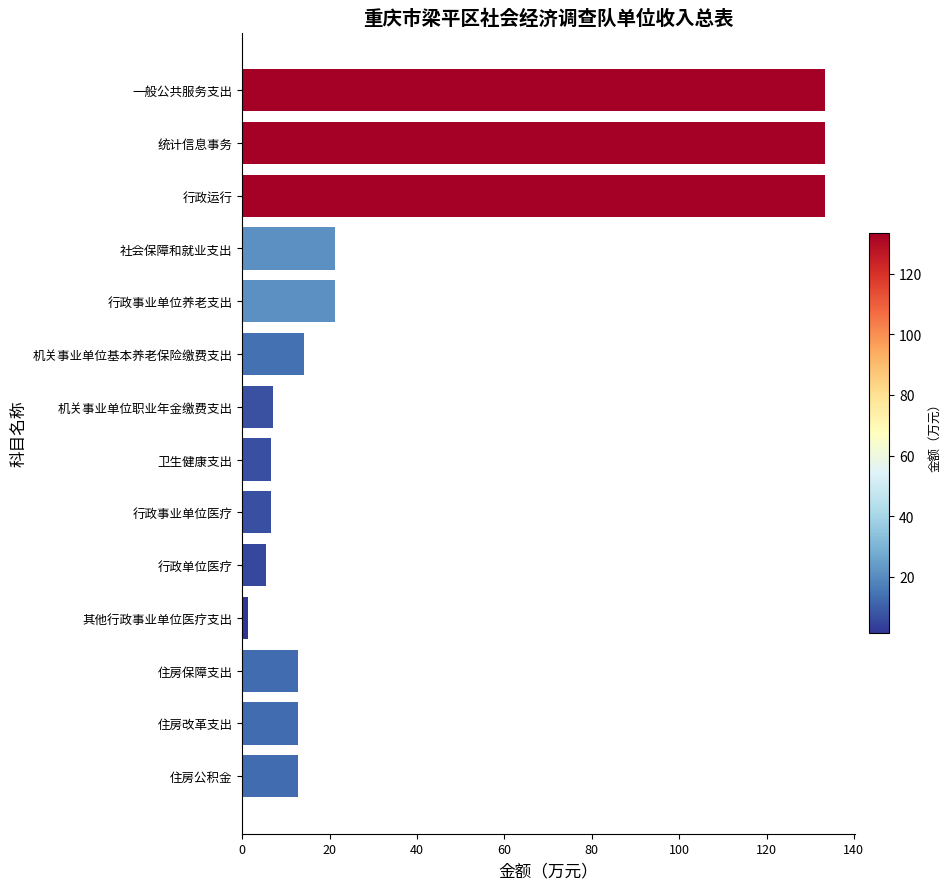

At which category does the chart reach its minimum across all series?

其他行政事业单位医疗支出